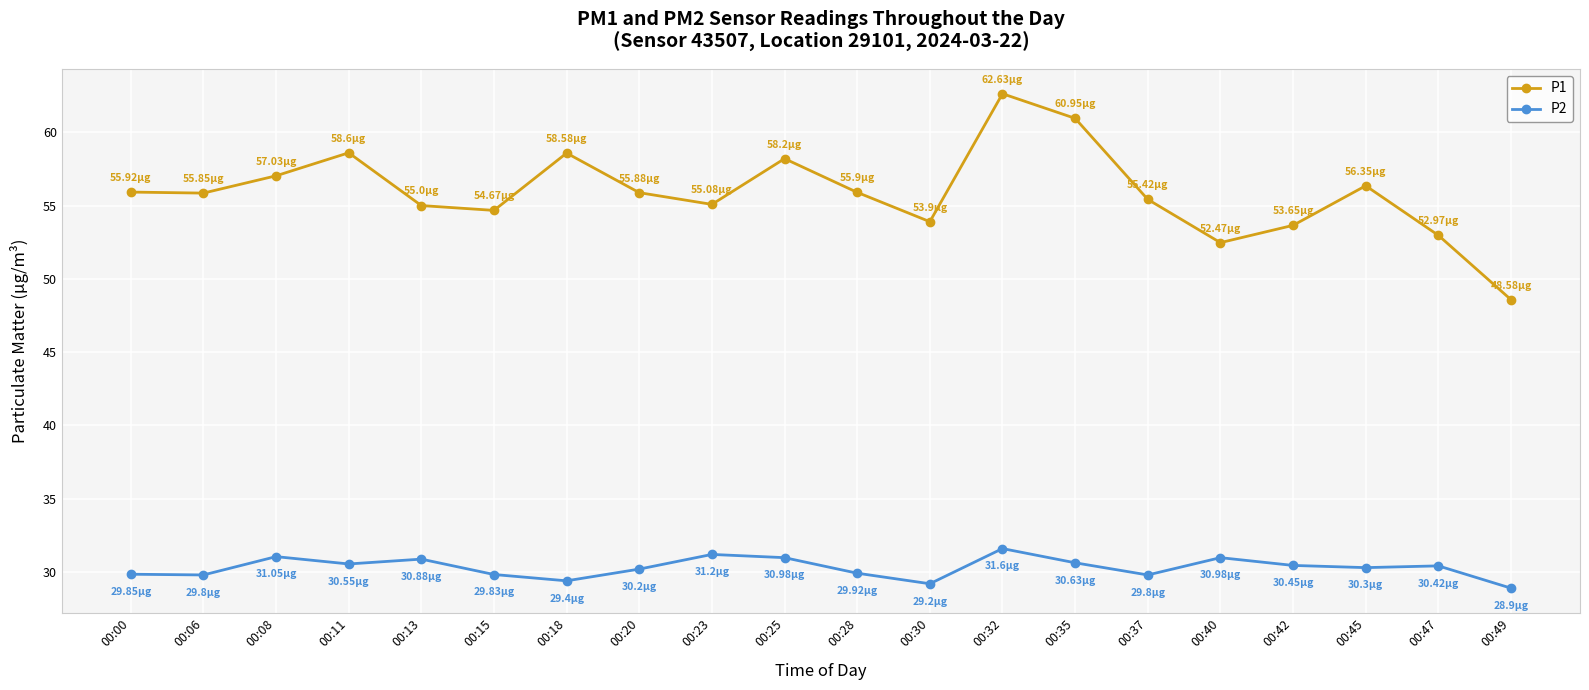

Where does the P1 series first go above 55?

00:00